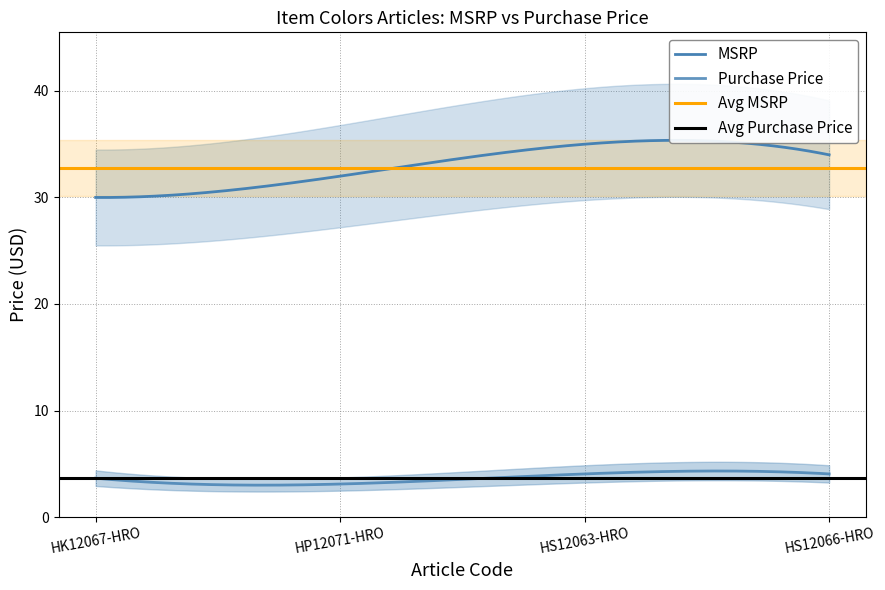

What is the sum of all Purchase Price values?

14.8